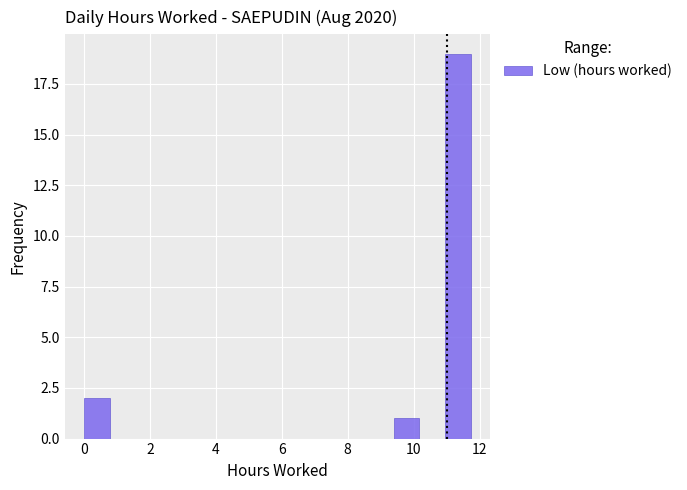

Read against the x-axis, roughly where is the centre of the tallest bar?

11.4